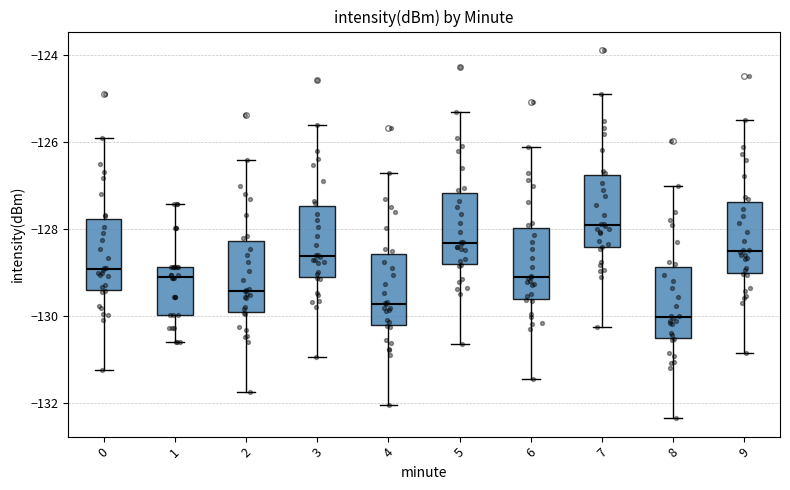

Where does the median line of the box at x = 2 sit on the y-axis? The values are not printed on the chart, so give them approximately, as read against the axis.

-129.4